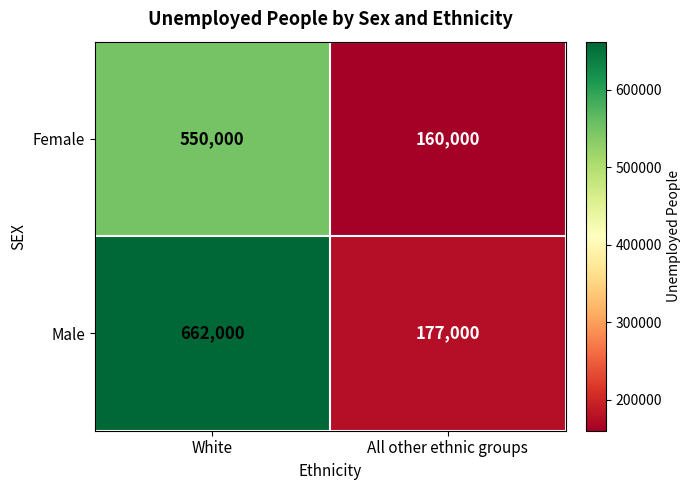

Is it true that Female equals 160000 at All other ethnic groups?

True